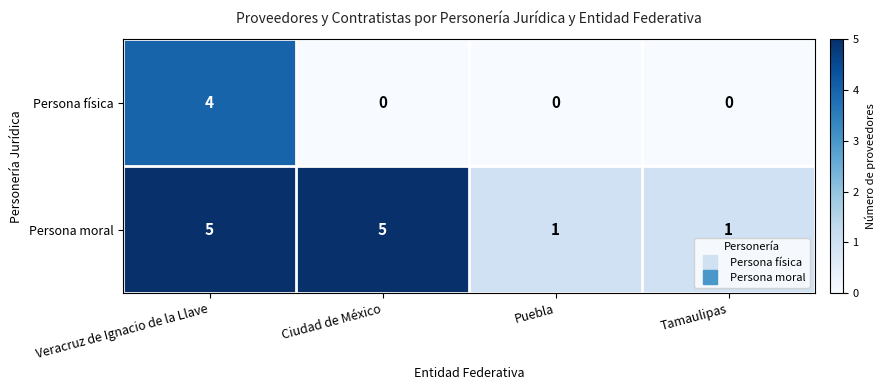

Is it true that Persona moral equals 8 at Ciudad de México?

False